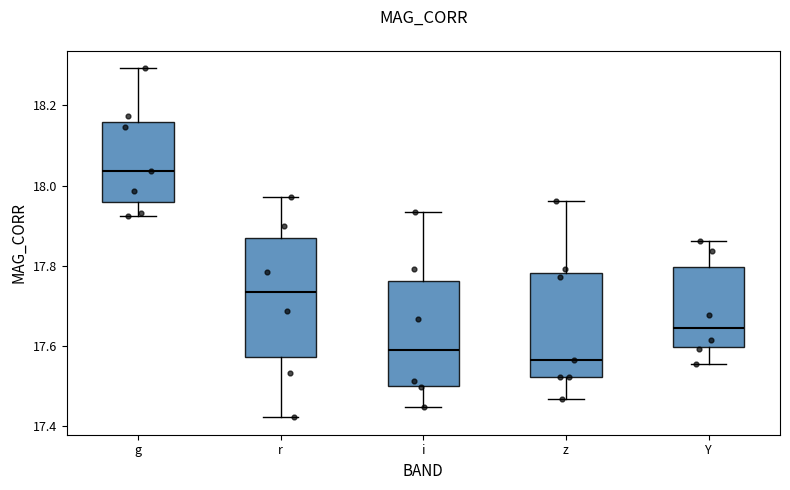

Which box has the lowest median line?

z